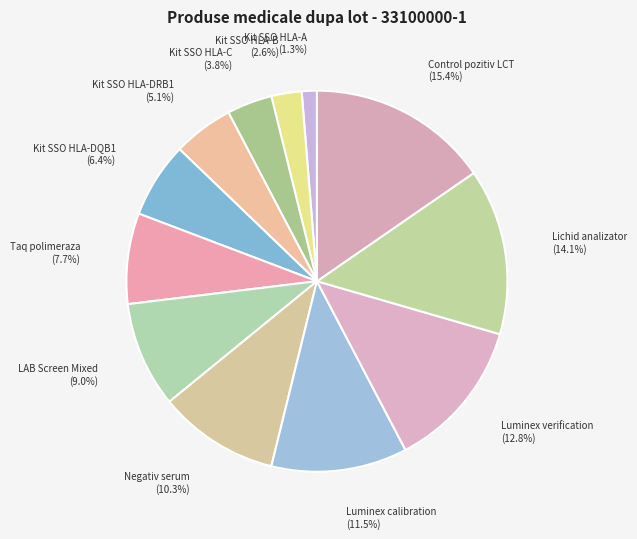

How many slices are in this pie chart?

12